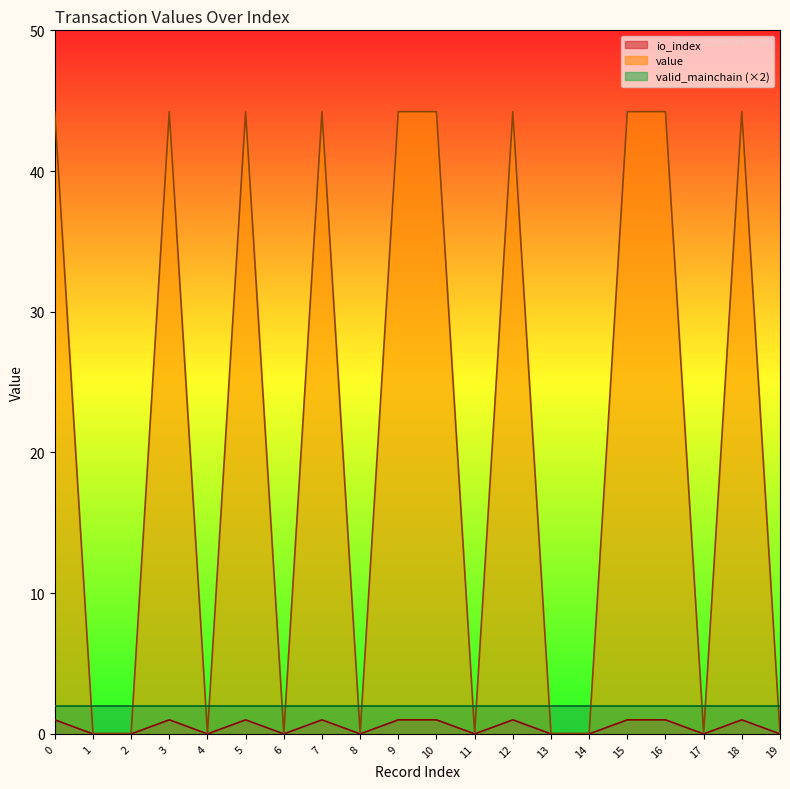

How many data points does each series have?

20